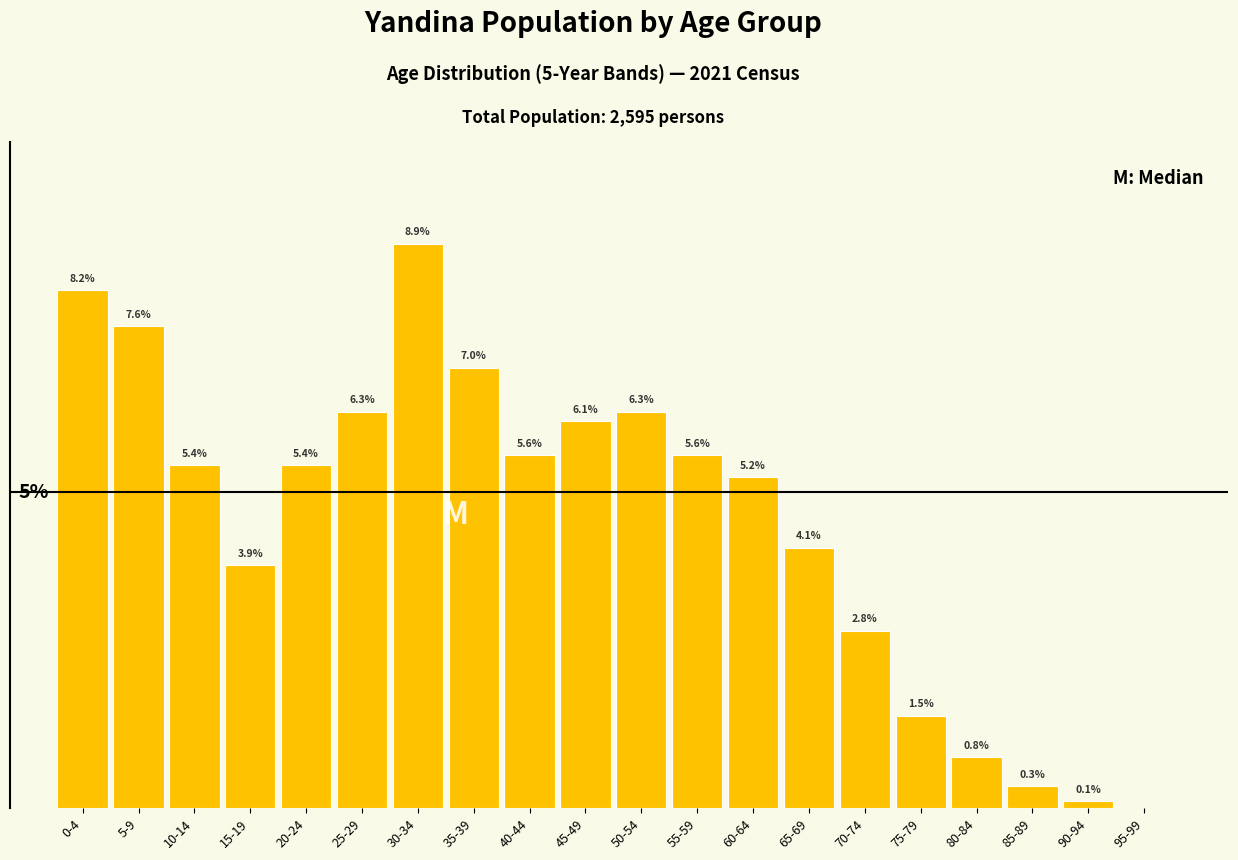

Which label corresponds to the largest value in the chart?

30-34